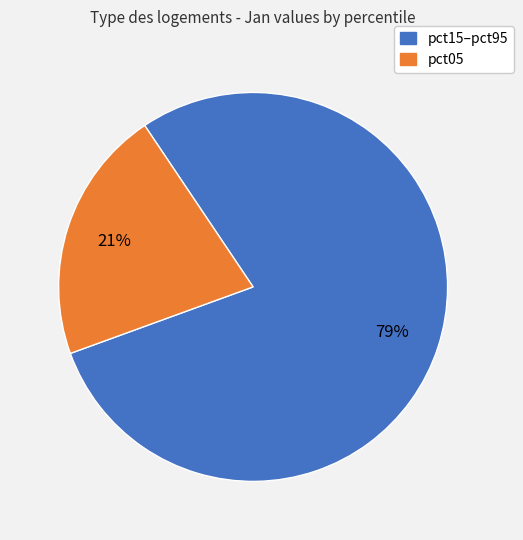

Is there any slice that represents more than half of the pie?

Yes